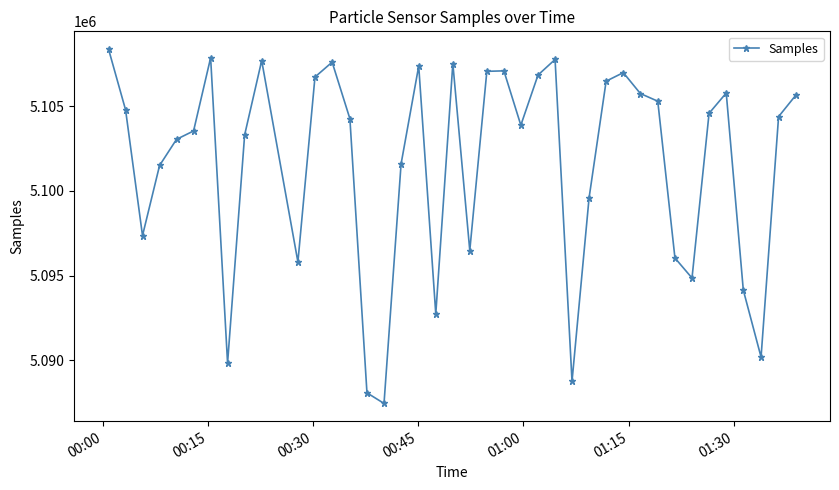

What is the difference between the maximum and minimum values?

20904